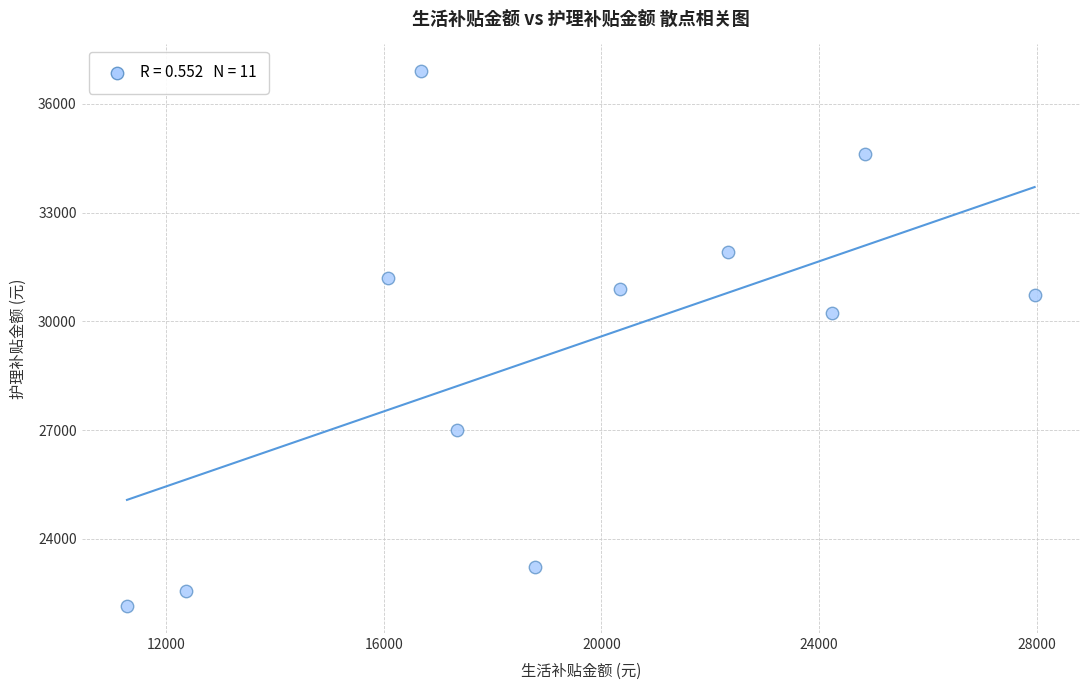

What is the average Y value?

29220